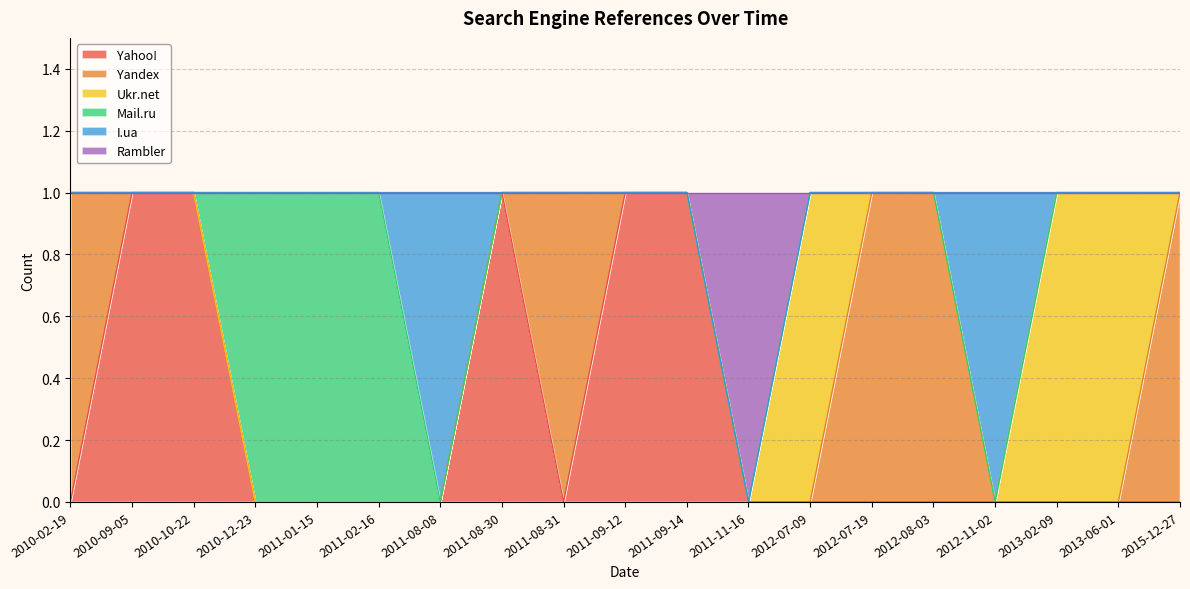

How many lines are shown in the chart?

6